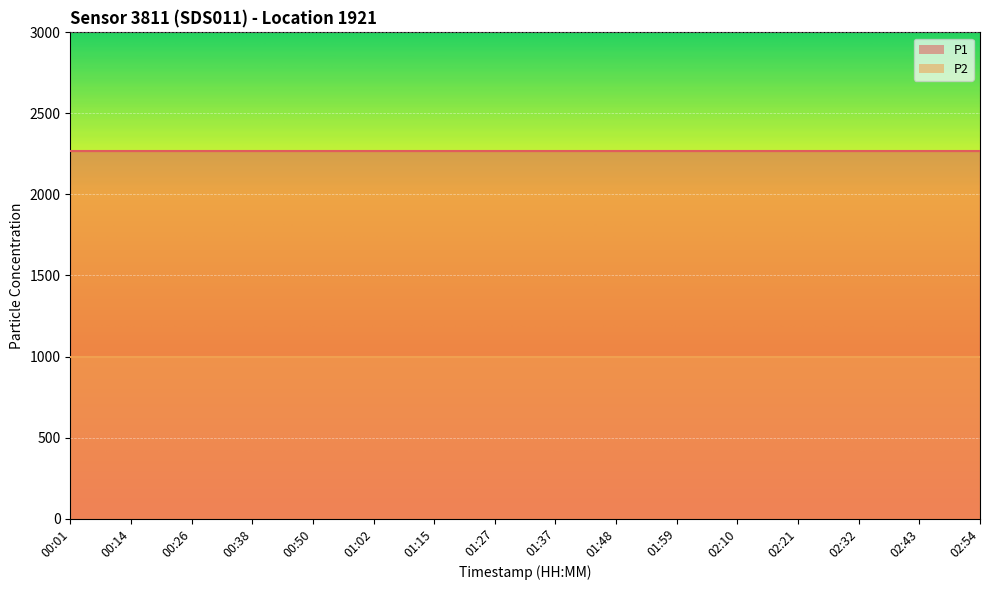

What is the maximum value shown in the chart?

2266.7